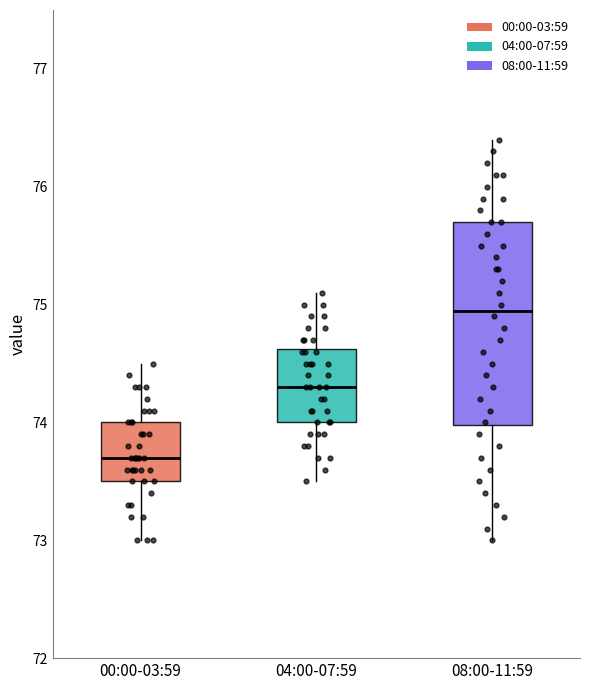

Comparing the boxes themselves (not the whiskers), which one is the tallest?

08:00-11:59